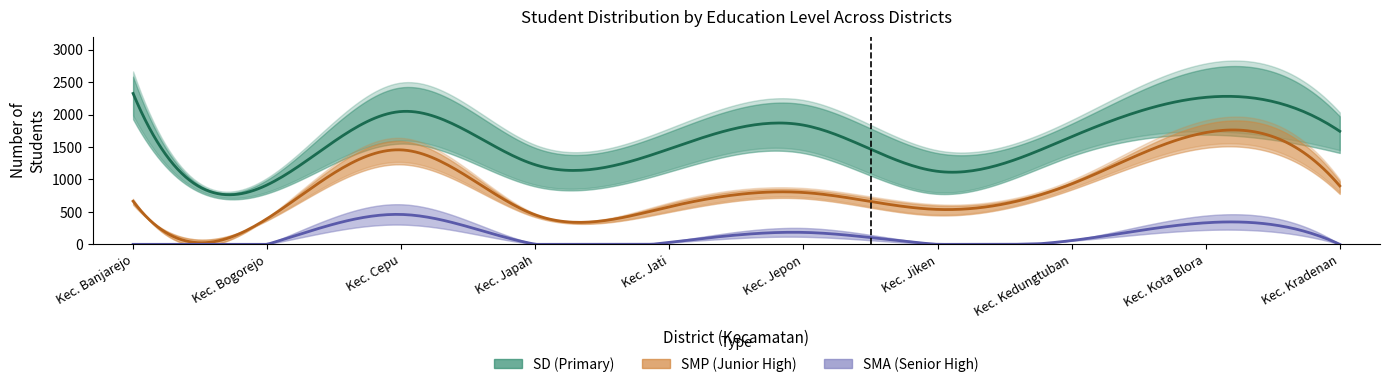

The value of SMP_Disalurkan at Kec. Jepon is 1547. True or false?

False